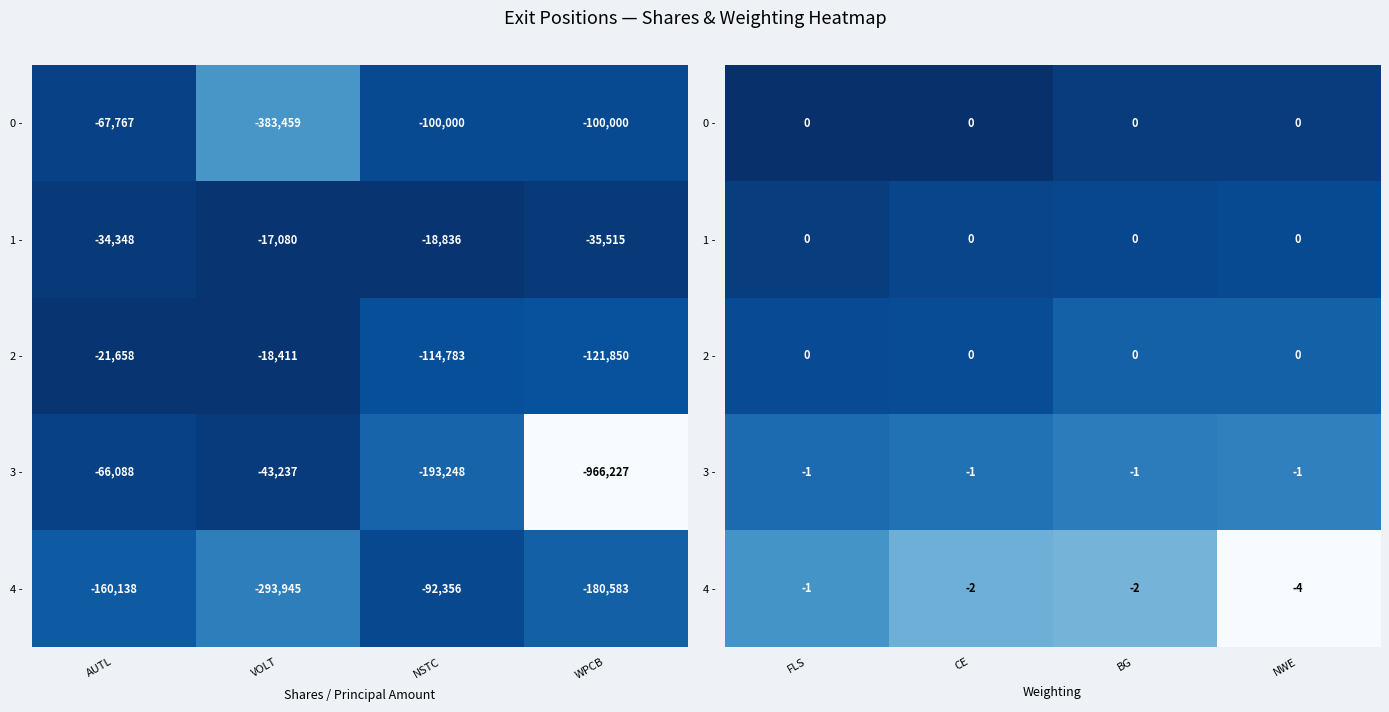

Which series has the largest total across all categories?

0 -